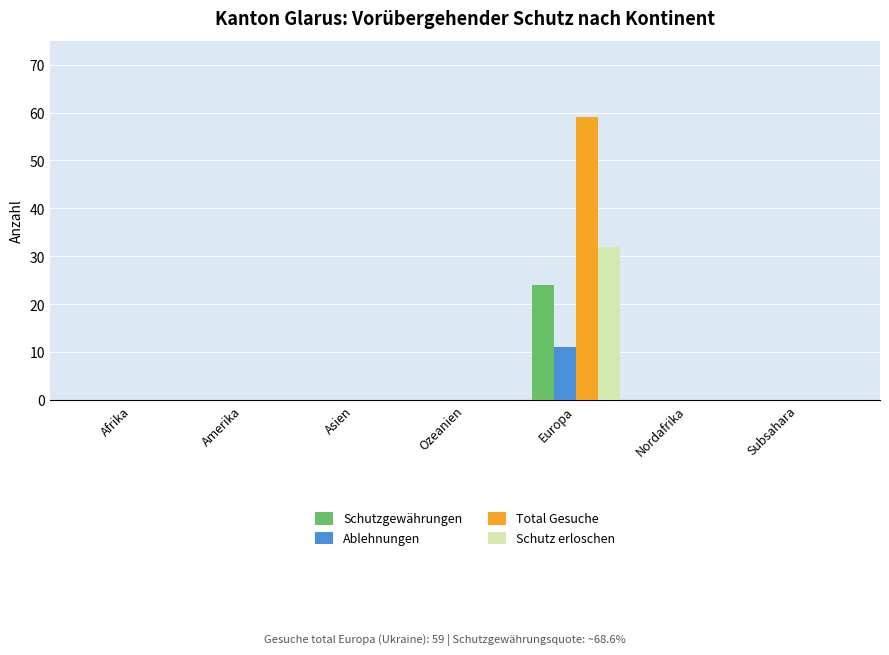

What is the sum of all Ablehnungen values?

11